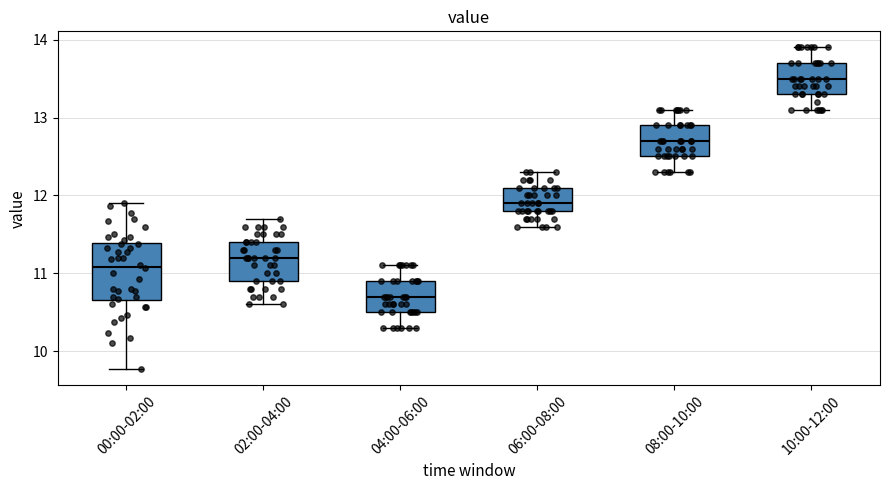

Which box's median line is the lowest?

04:00-06:00